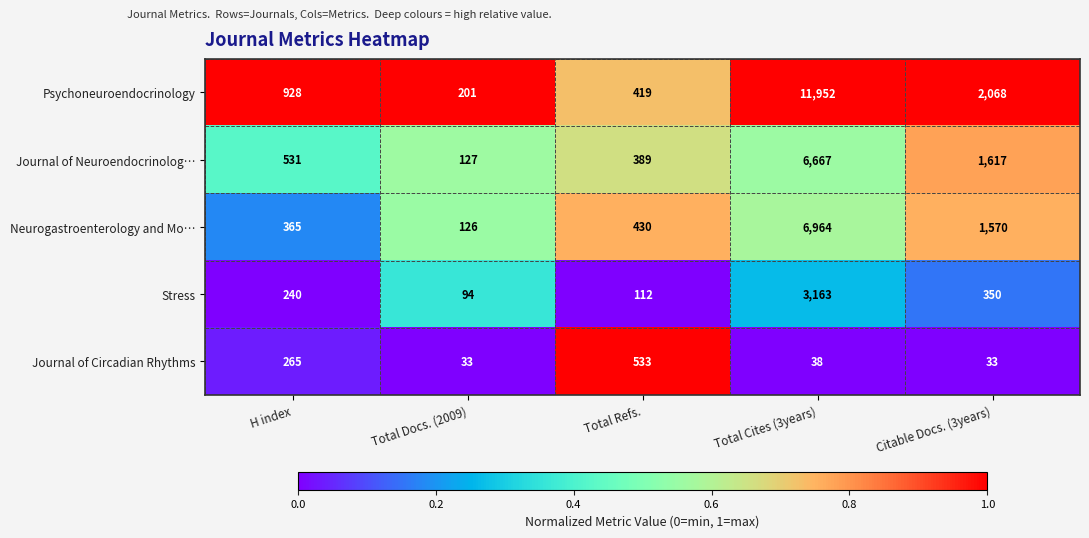

What is the difference between the second highest and minimum values in the Psychoneuroendocrinology series?

1867